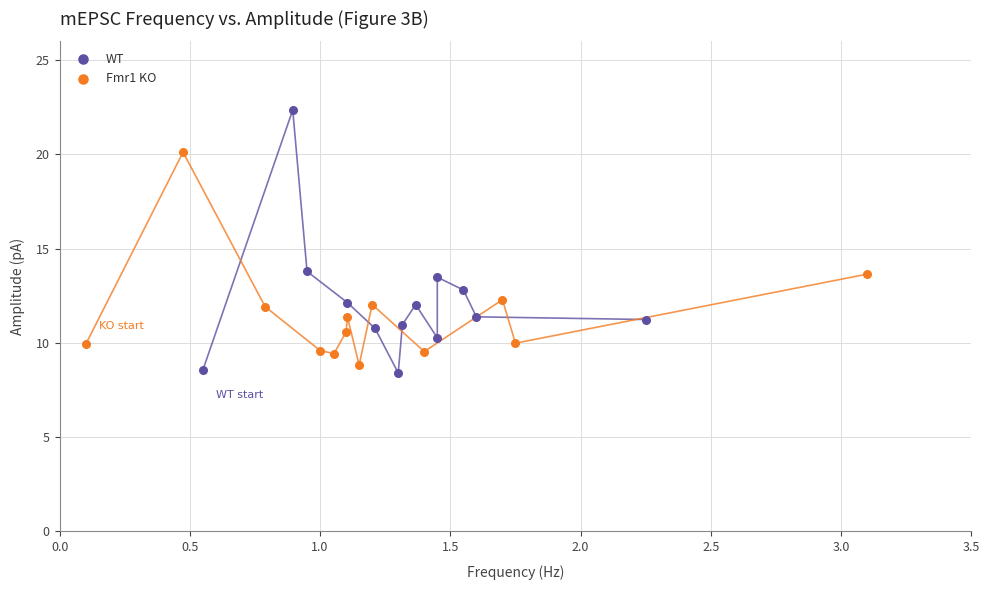

Which series reaches the maximum Y coordinate?

WT